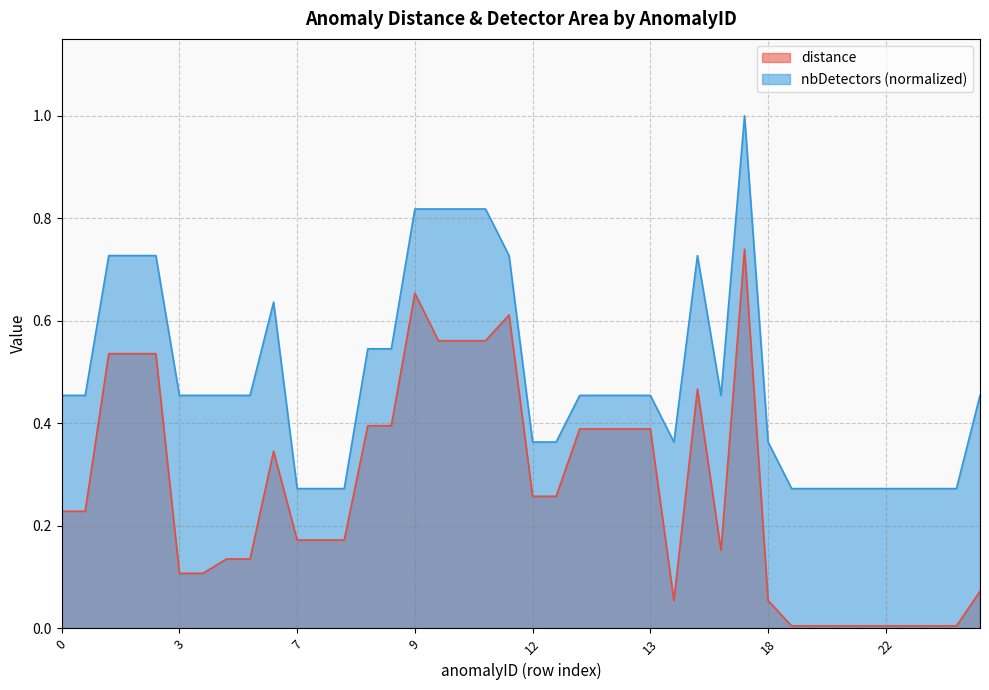

Which series has the largest total across all categories?

nbDetectors (normalized)